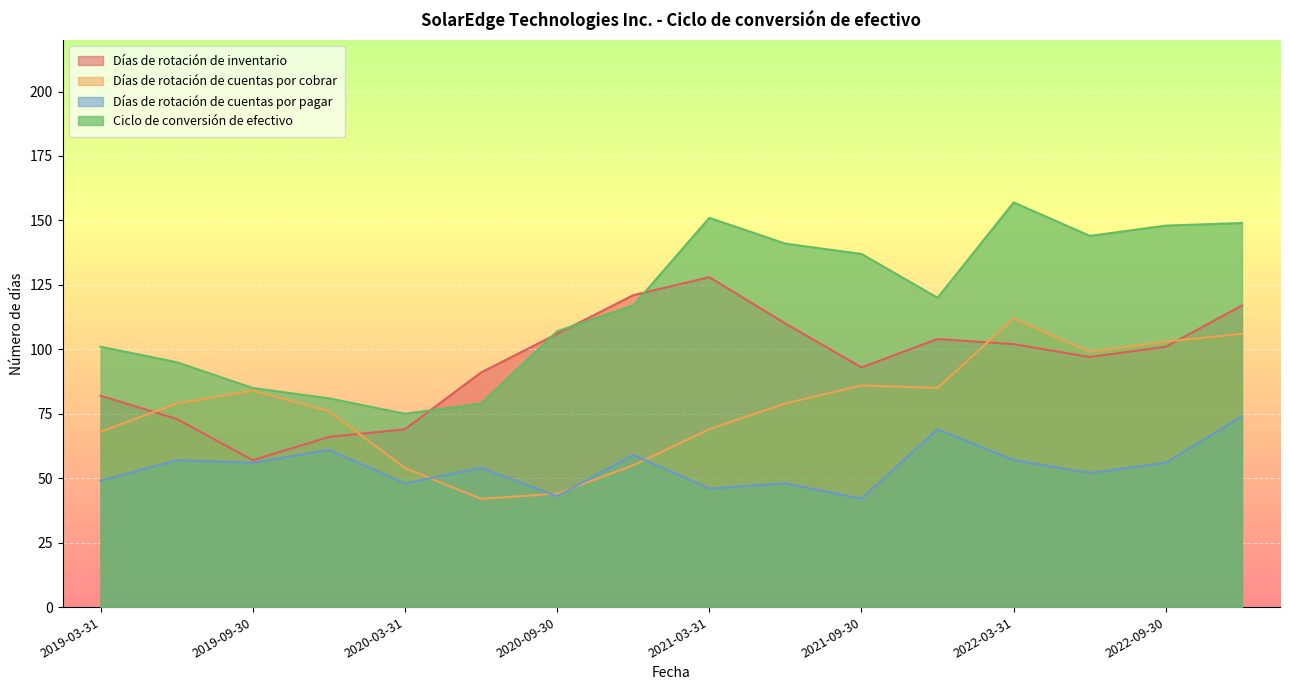

The Días de rotación de cuentas por cobrar series shows 86 at 2021-09-30. True or false?

True